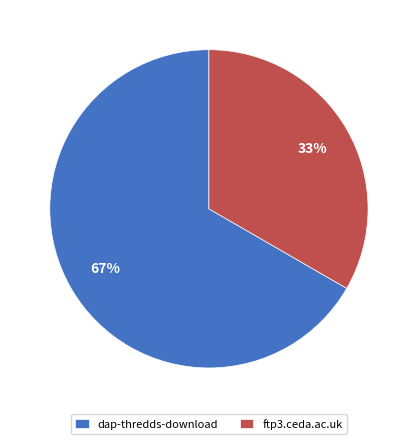

What is the ratio of the value at ftp3.ceda.ac.uk to the value at dap-thredds-download?

0.5